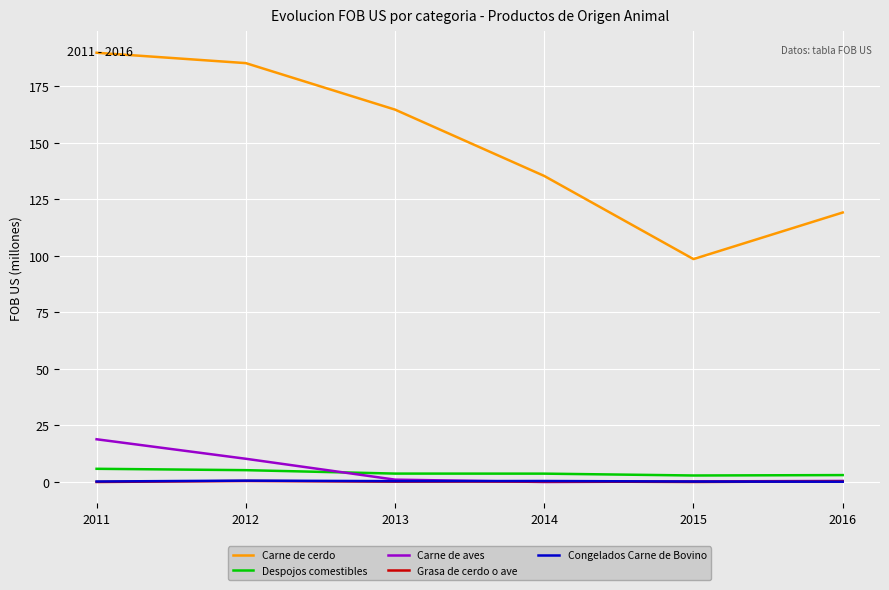

Which label corresponds to the largest value in the chart?

2011